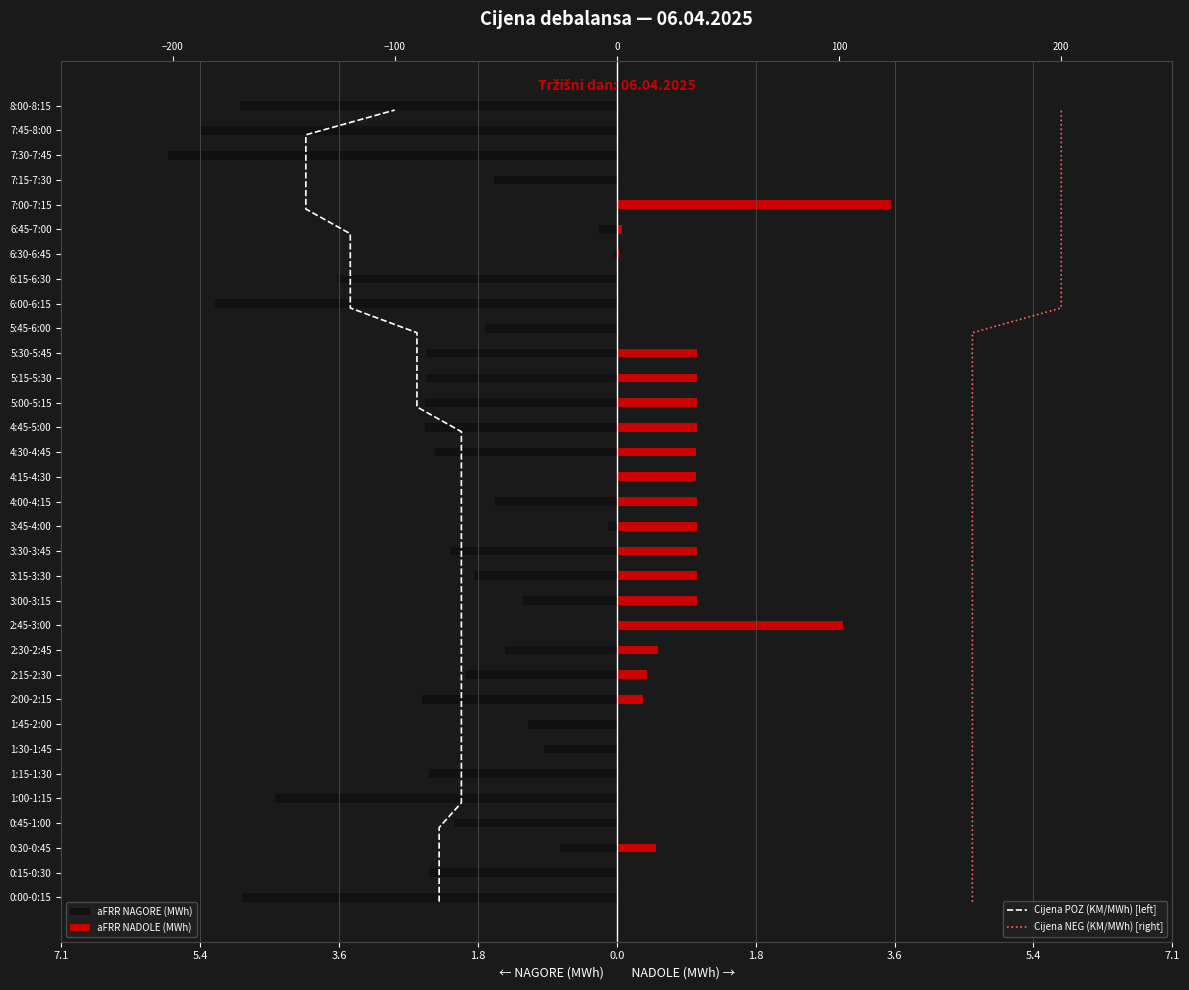

The Cijena POZ (KM/MWh) [left] series shows 21.1 at 13. True or false?

False